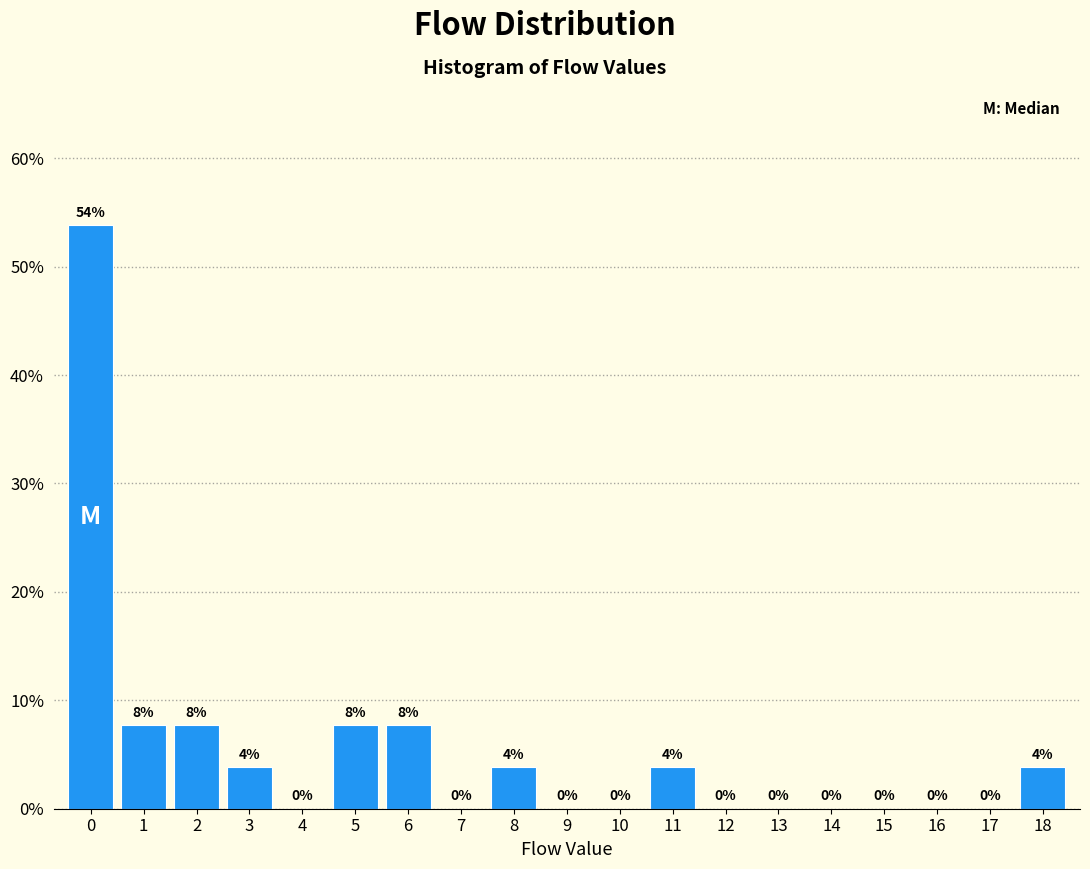

Which has a higher value, 12 or 3?

3